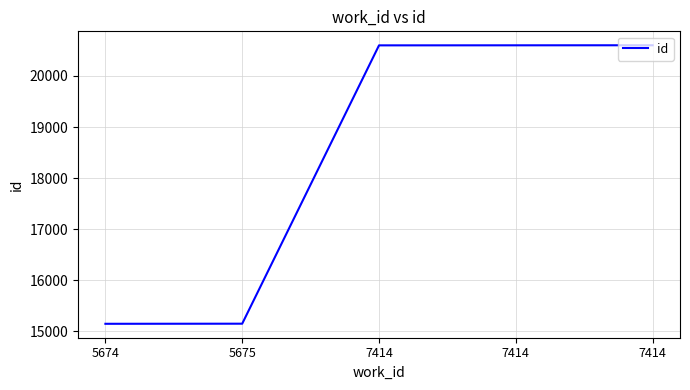

Is this an area chart (filled region under the line)?

No